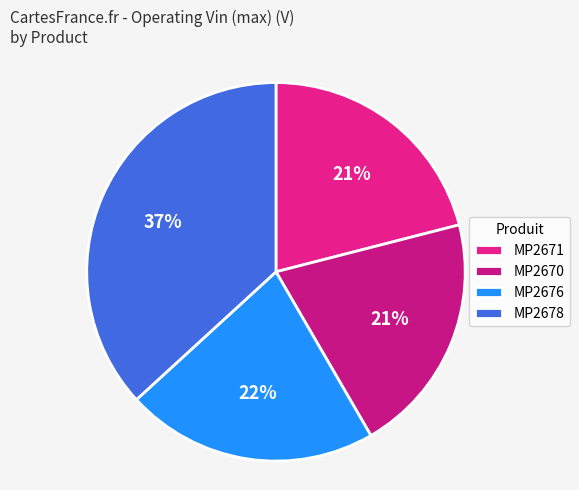

Count the number of slices in the pie.

4